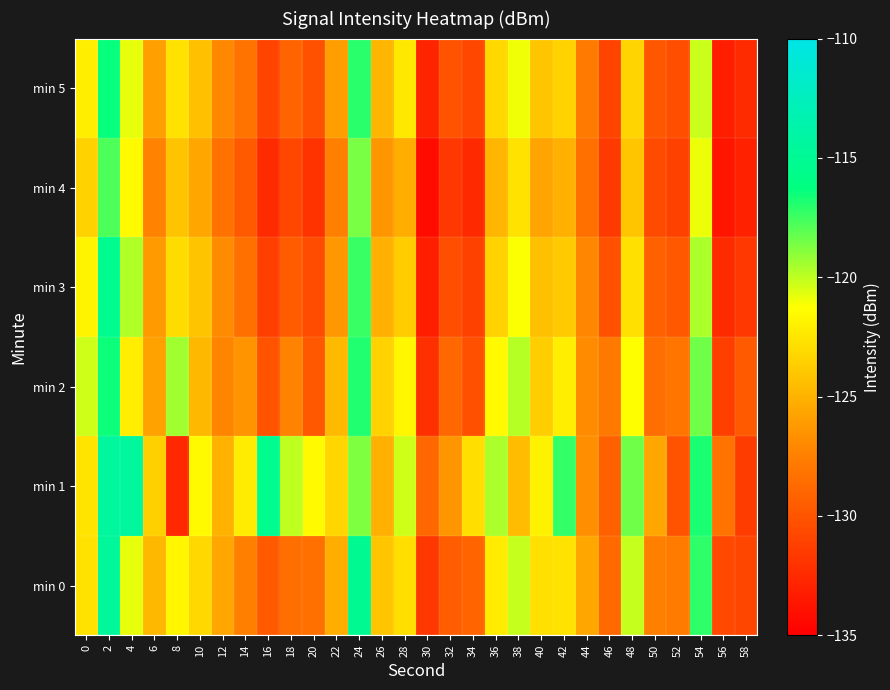

Reading right to left, list all the values displayed in this chart.

min 0: 58=-130.9	56=-130.6	54=-117.2	52=-127.8	50=-127.5	48=-120.1	46=-128.8	44=-125.5	42=-122.7	40=-122.7	38=-120.1	36=-122.1	34=-129.0	32=-129.5	30=-131.8	28=-122.9	26=-124.0	24=-115.2	22=-125.2	20=-128.5	18=-128.5	16=-129.7	14=-127.4	12=-125.6	10=-123.2	8=-121.7	6=-124.7	4=-120.7	2=-114.7	0=-122.7
min 1: 58=-131.4	56=-128.2	54=-116.8	52=-130.1	50=-125.6	48=-118.4	46=-129.3	44=-126.7	42=-117.3	40=-121.9	38=-124.5	36=-119.6	34=-122.8	32=-126.4	30=-128.9	28=-120.3	26=-125.1	24=-118.7	22=-123.2	20=-121.5	18=-120.0	16=-115.3	14=-122.2	12=-125.0	10=-121.5	8=-132.6	6=-123.5	4=-114.4	2=-114.4	0=-122.5
min 2: 58=-129.7	56=-131.2	54=-118.4	52=-128.1	50=-128.5	48=-121.3	46=-127.9	44=-126.8	42=-122.1	40=-123.6	38=-119.8	36=-121.5	34=-130.3	32=-128.9	30=-132.1	28=-121.7	26=-123.4	24=-116.9	22=-124.6	20=-129.8	18=-127.3	16=-130.1	14=-126.5	12=-127.2	10=-124.7	8=-119.4	6=-125.8	4=-122.1	2=-116.5	0=-120.3
min 3: 58=-131.7	56=-132.4	54=-119.6	52=-129.8	50=-129.3	48=-122.7	46=-130.2	44=-127.1	42=-123.8	40=-124.3	38=-121.2	36=-123.4	34=-131.1	32=-130.4	30=-133.2	28=-123.7	26=-125.1	24=-117.4	22=-126.3	20=-130.5	18=-129.6	16=-131.2	14=-128.4	12=-126.8	10=-124.1	8=-122.9	6=-126.2	4=-119.7	2=-115.3	0=-121.8
min 4: 58=-133.0	56=-133.7	54=-120.9	52=-131.1	50=-130.6	48=-124.0	46=-131.5	44=-128.4	42=-125.1	40=-125.7	38=-122.6	36=-124.8	34=-132.5	32=-131.7	30=-134.3	28=-125.2	26=-126.4	24=-118.6	22=-127.5	20=-131.9	18=-130.8	16=-132.4	14=-129.7	12=-128.3	10=-125.6	8=-124.1	6=-127.3	4=-121.5	2=-117.8	0=-123.4
min 5: 58=-132.4	56=-133.1	54=-120.2	52=-130.4	50=-129.9	48=-123.3	46=-130.9	44=-127.8	42=-123.4	40=-124.0	38=-121.0	36=-123.1	34=-130.8	32=-130.1	30=-132.8	28=-122.4	26=-124.8	24=-117.1	22=-126.0	20=-130.2	18=-129.1	16=-130.9	14=-128.2	12=-127.0	10=-124.3	8=-122.6	6=-125.9	4=-120.8	2=-116.4	0=-122.1